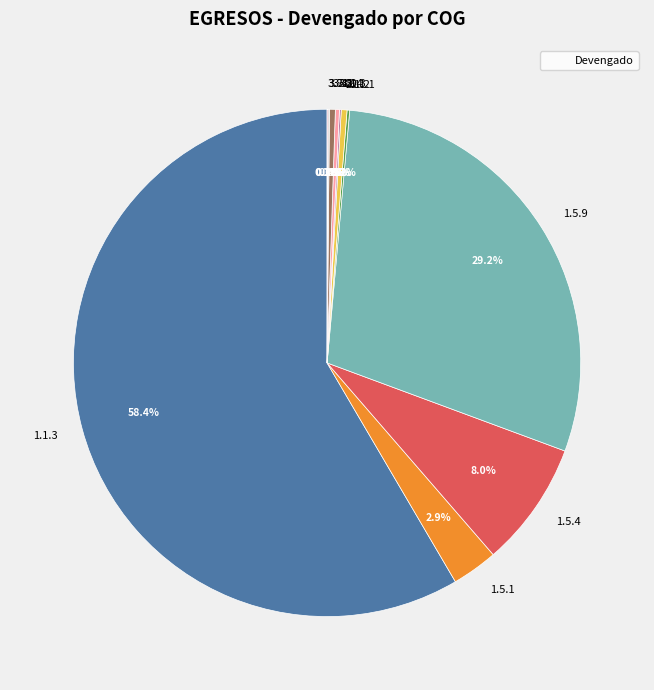

What portion of the pie excludes 1.5.9?

70.8%